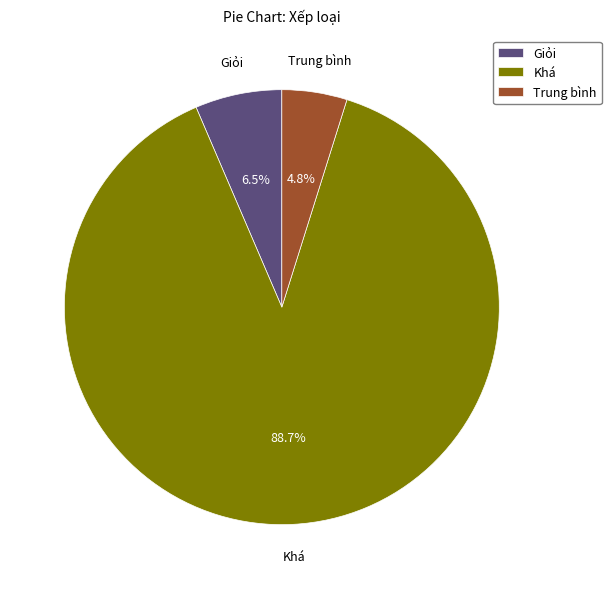

What portion of the pie excludes Giỏi?

93.5%